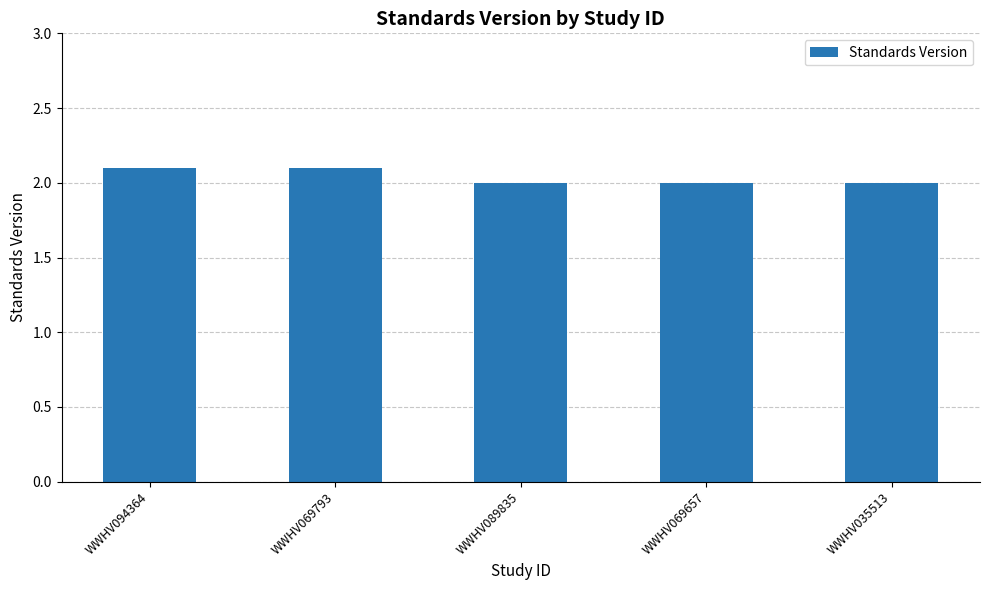

Which has a higher value, WWHV089835 or WWHV094364?

WWHV094364